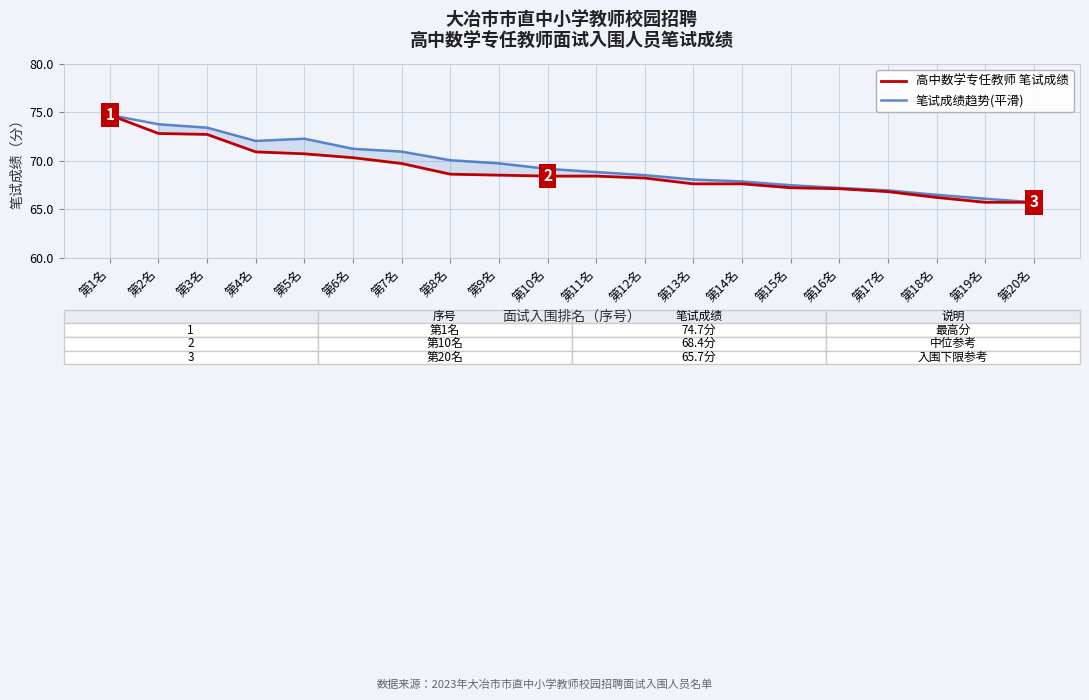

How many series are shown in this chart?

2